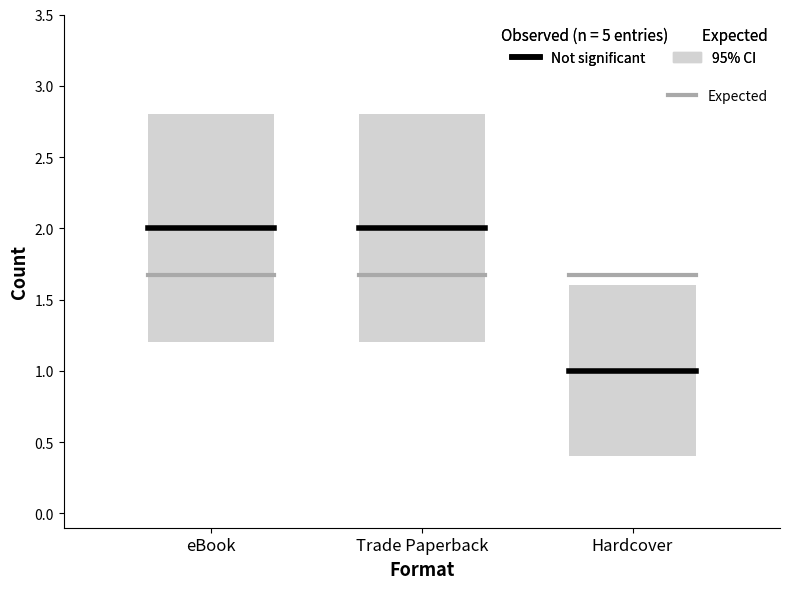

Rank the series at eBook from highest to lowest value.

Not significant, Expected